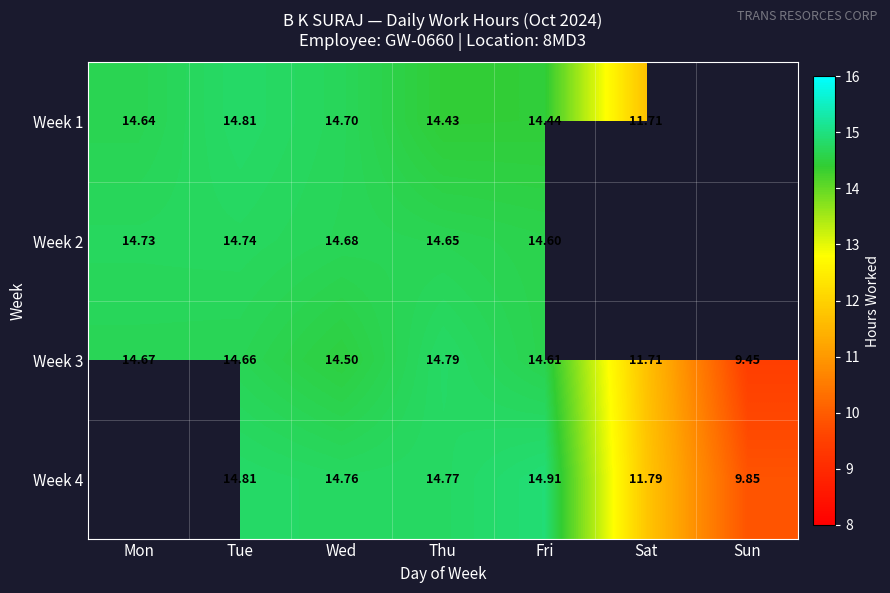

What is the total value across all series at Tue?

59.0